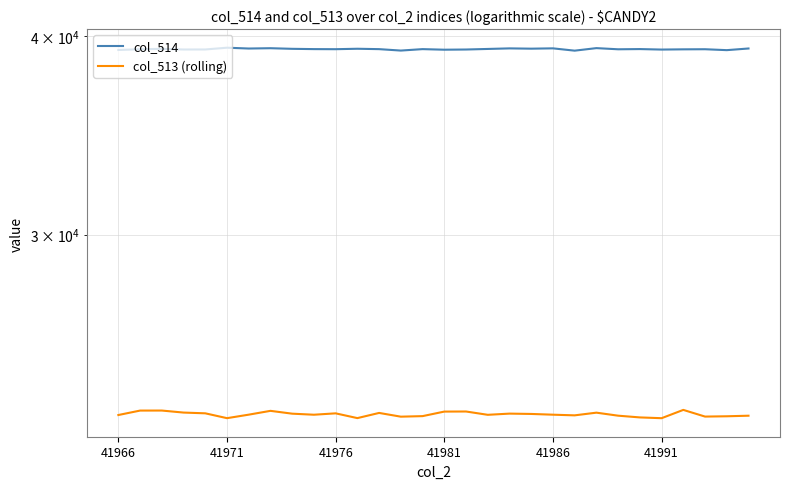

How many interior local peaks does the col_514 series have?

10